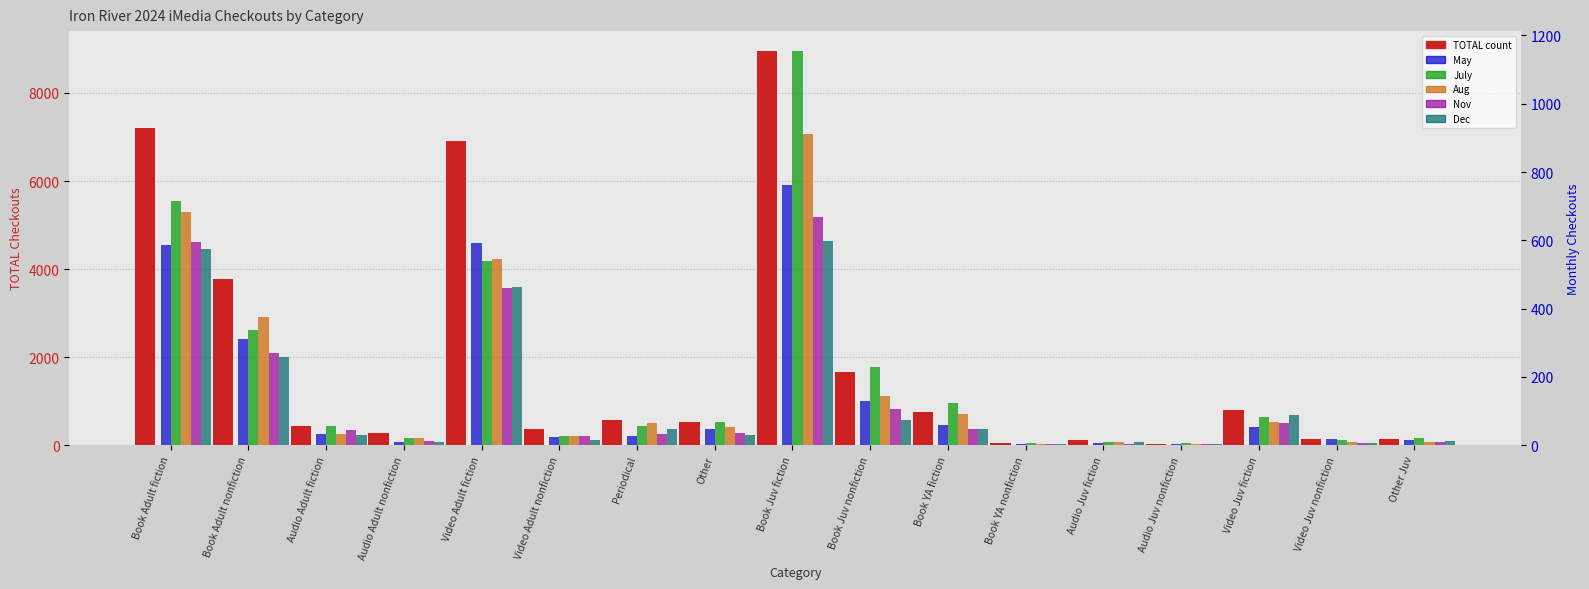

What is the label of the 8th bar from the right?

Book Juv nonfiction